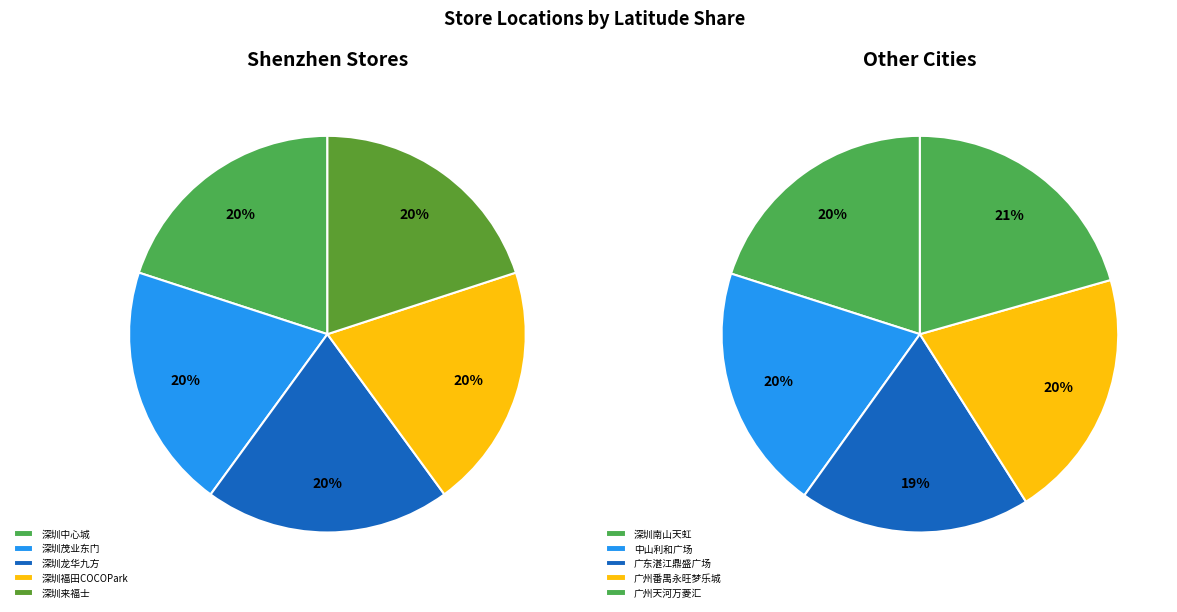

Is 深圳茂业东门 the majority of the pie?

No